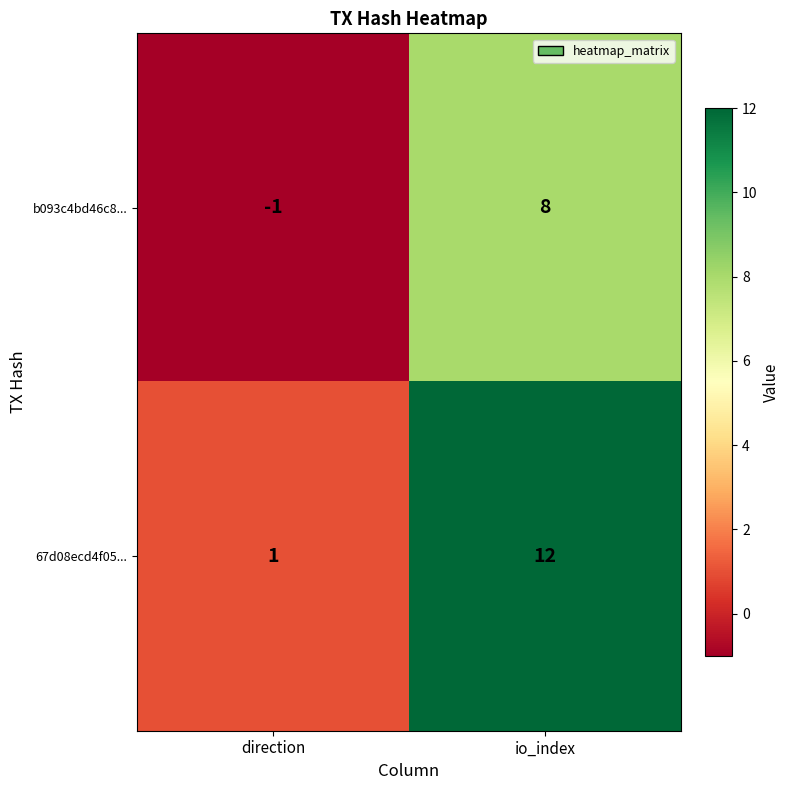

What is the greatest value displayed?

12